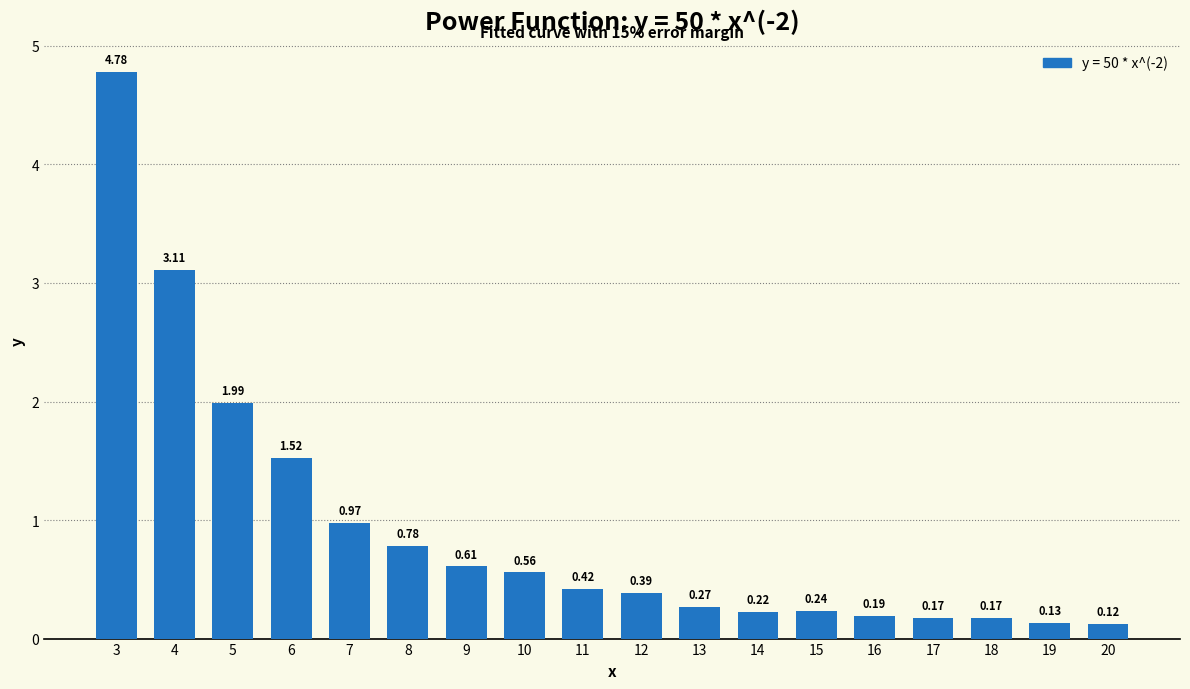

What is the difference between the maximum and second lowest values?

4.7